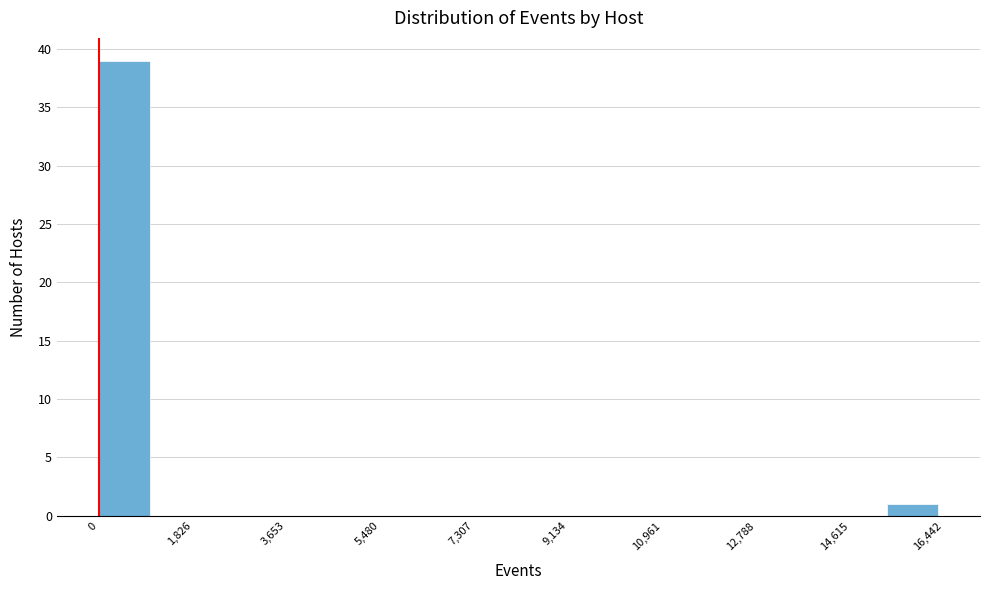

Reading left to right, list every bar in this chart as the range it spans on the x-axis followed by its height. Neither the bar edges nor the heights are printed on the chart, so give them approximately, as read against the axes.

0 to 1000: 39
1000 to 2200: 0
2200 to 3200: 0
3200 to 4400: 0
4400 to 5400: 0
5400 to 6600: 0
6600 to 7600: 0
7600 to 8800: 0
8800 to 9800: 0
9800 to 11000: 0
11000 to 12000: 0
12000 to 13200: 0
13200 to 14200: 0
14200 to 15400: 0
15400 to 16400: 1